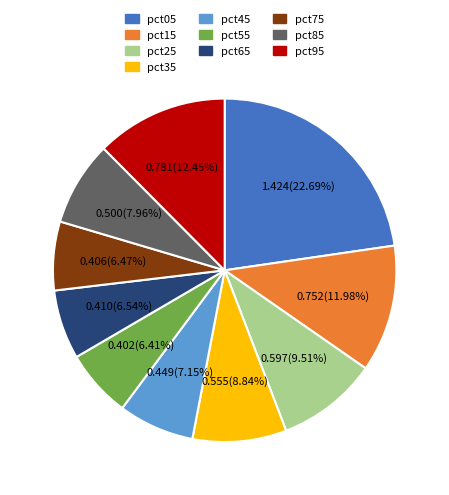

True or false: pct65 accounts for 1% of the total.

False